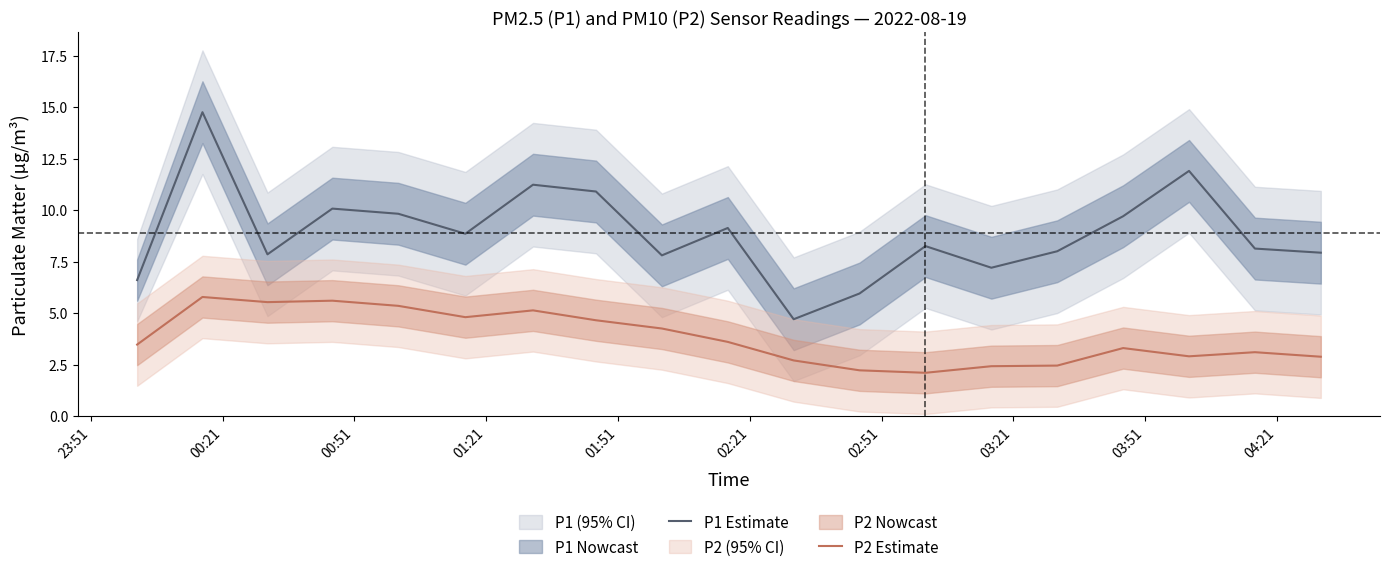

True or false: P2 Estimate and P1 Estimate intersect in this chart.

False